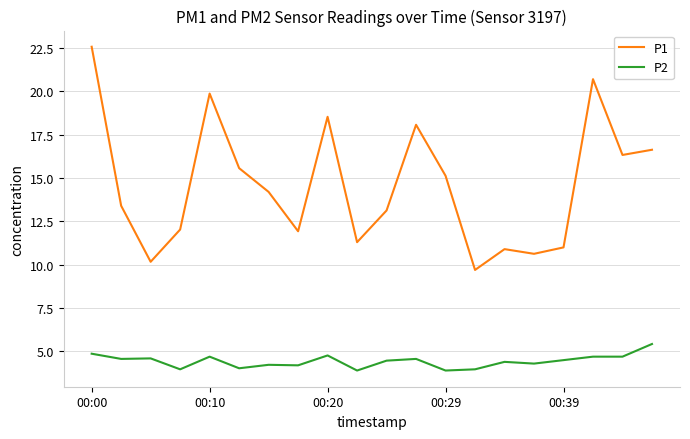

What is the difference between the maximum and minimum values in the P2 series?

1.5